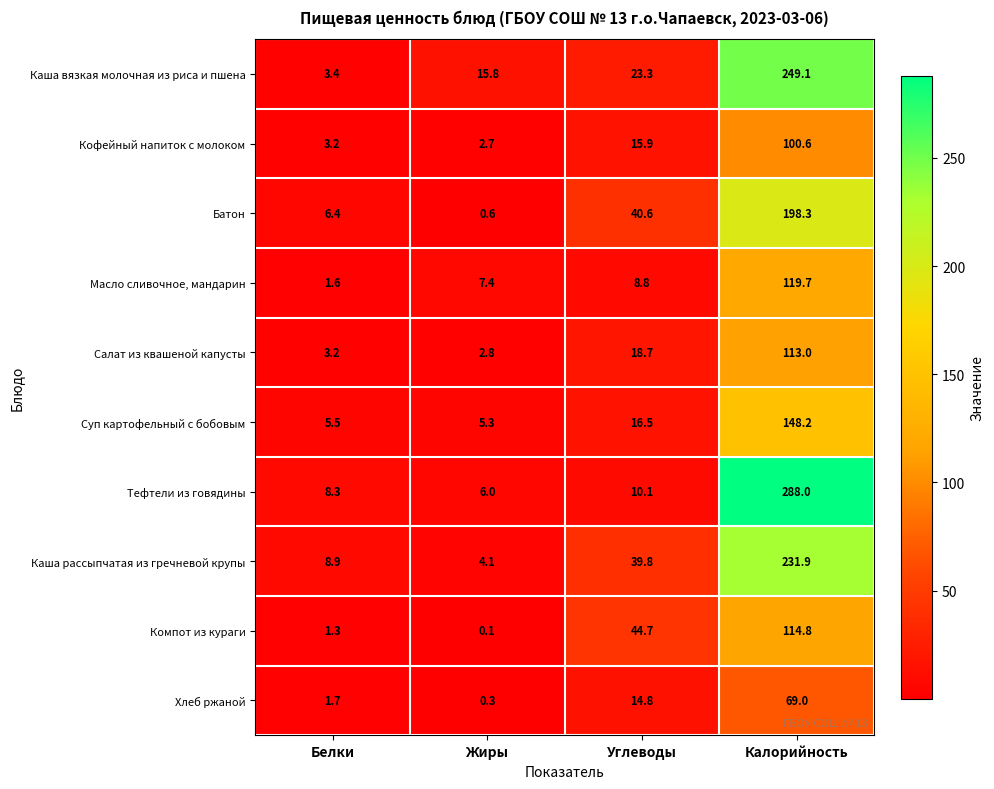

Which series has the largest total across all categories?

Тефтели из говядины